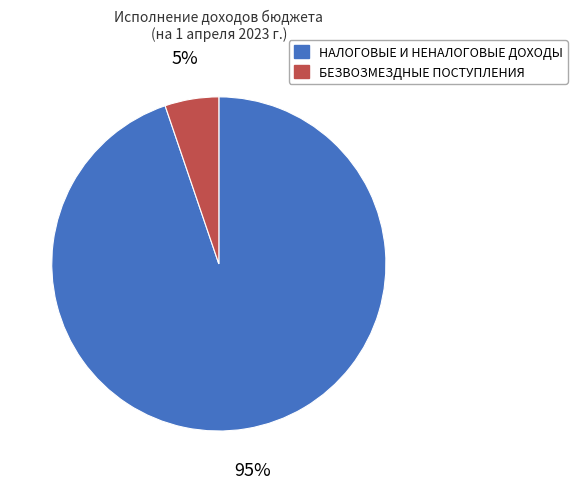

Count the number of slices in the pie.

2